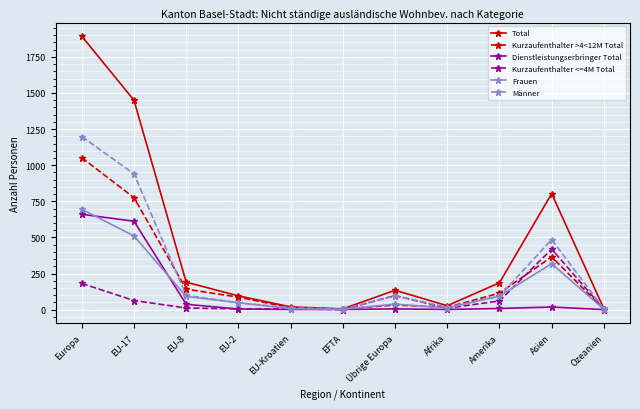

What is the label of the 2nd point from the left?

EU-17